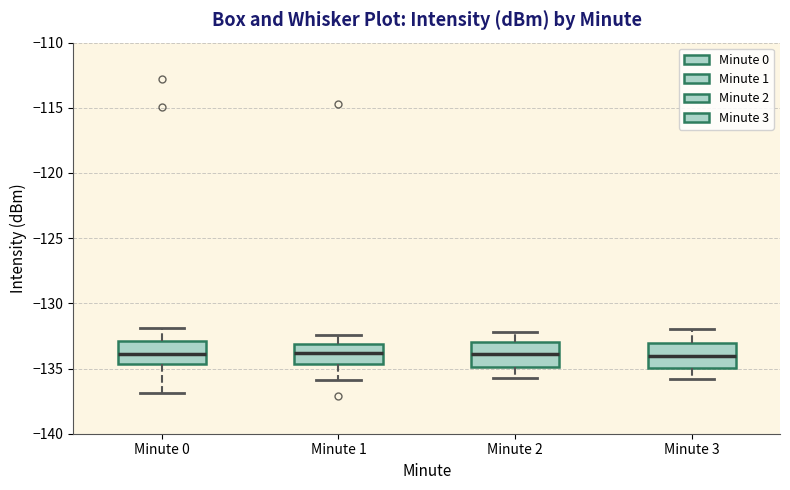

Reading left to right, transcribe this box plot: for each box, give where its median line is, the range the box spans, and where its two whiskers end, as read against the y-axis. The values are not printed on the chart, so give them approximately, as read against the axis.

Minute 0: median -134.0, box -134.5 to -133.0, whiskers -137.0 to -132.0
Minute 1: median -134.0, box -134.5 to -133.0, whiskers -136.0 to -132.5
Minute 2: median -134.0, box -135.0 to -133.0, whiskers -135.5 to -132.0
Minute 3: median -134.0, box -135.0 to -133.0, whiskers -136.0 to -132.0